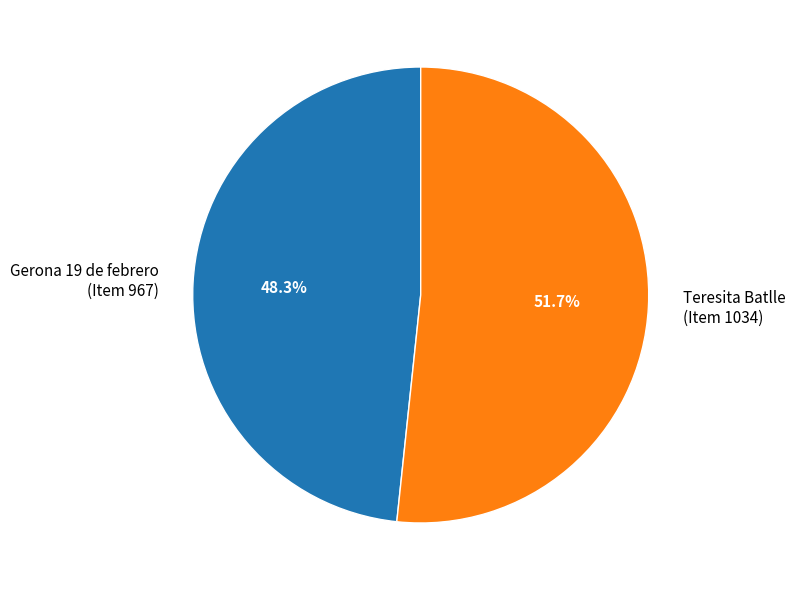

Rank the categories by value from highest to lowest.

Teresita Batlle (Item 1034), Gerona 19 de febrero (Item 967)